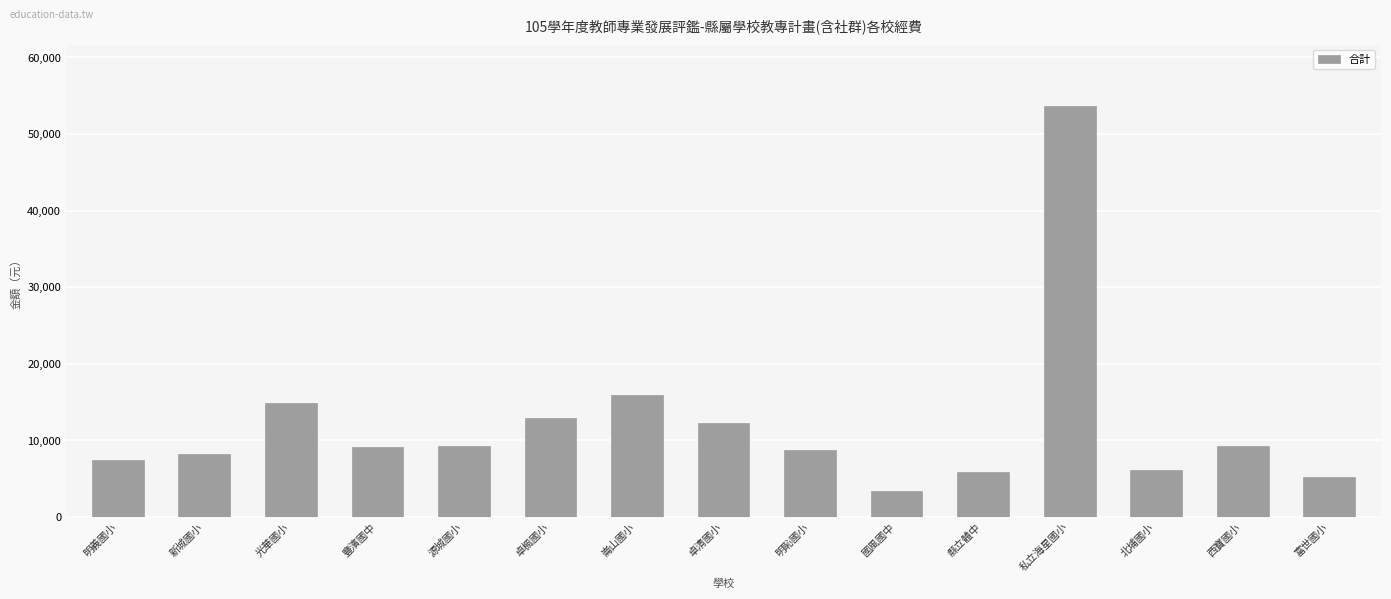

Read the value at 崙山國小, to the nearest 10.

15900